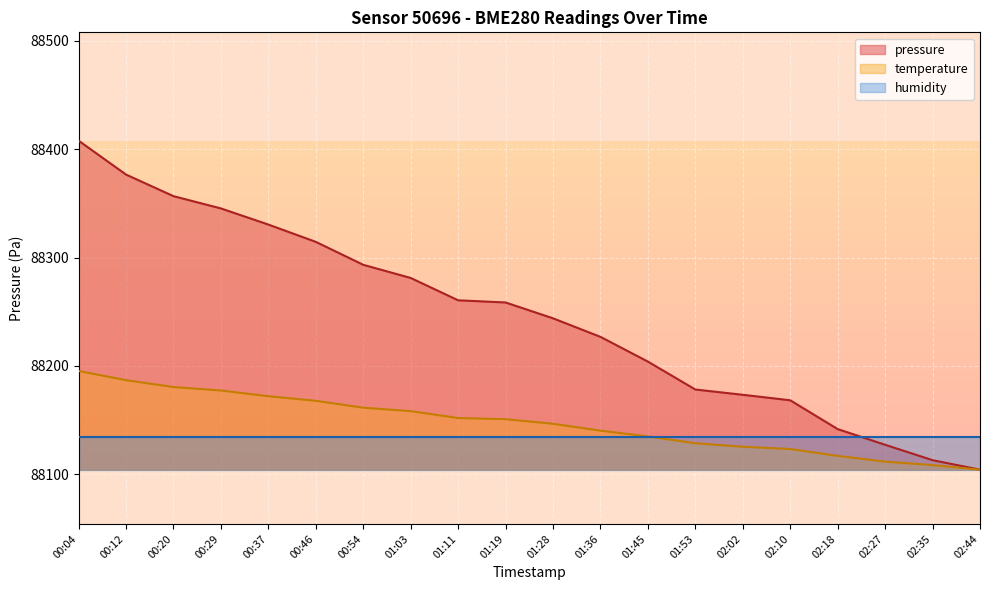

True or false: temperature has more than 0 points higher than both neighbors.

False